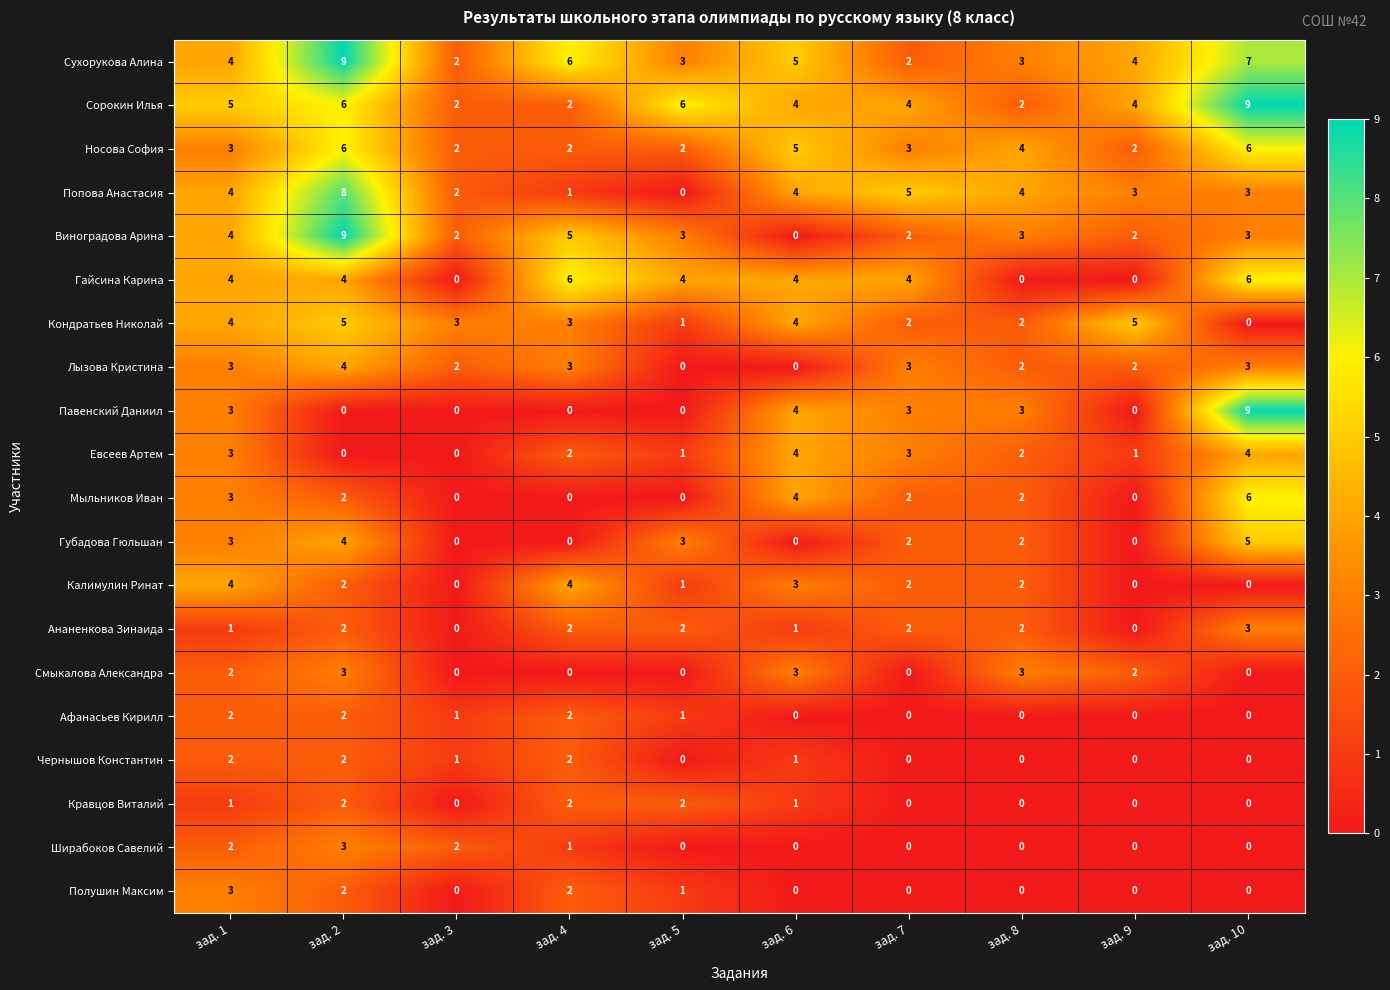

What is the difference between the maximum and second lowest values in the Гайсина Карина series?

6